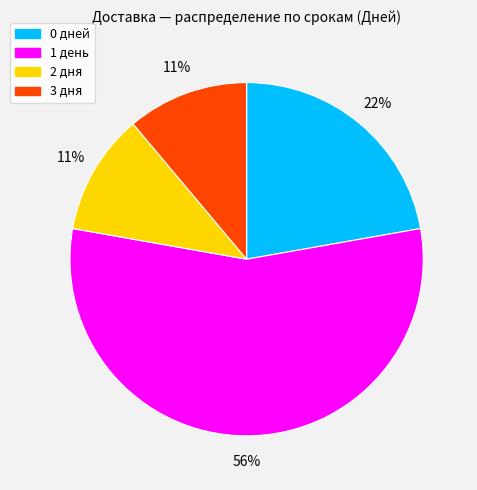

Between 1 день and 2 дня, which is larger?

1 день